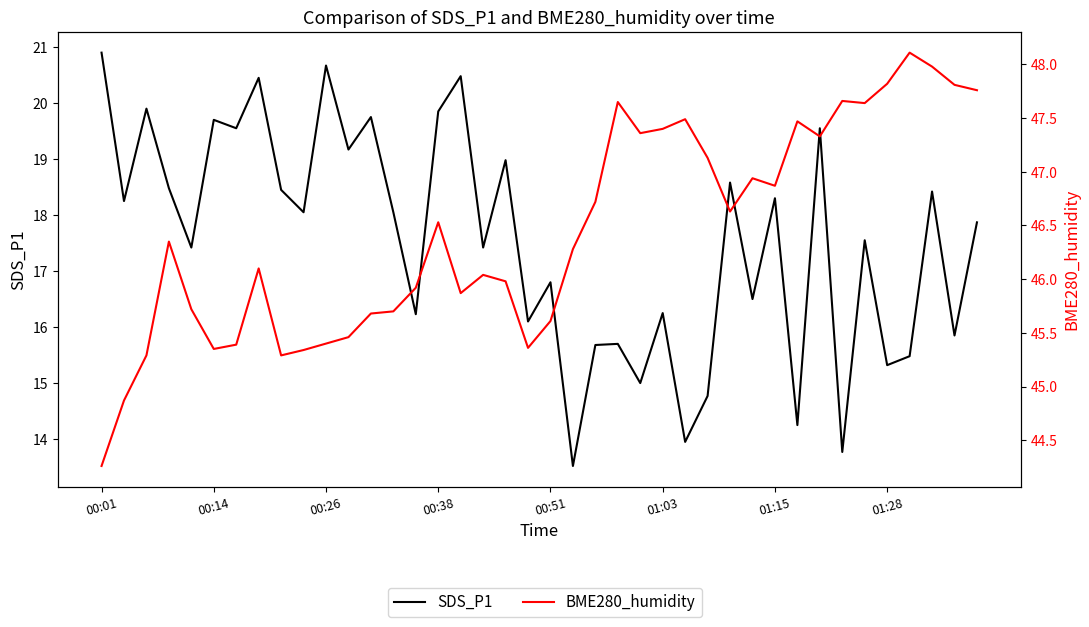

At which category is the sum across all series the highest?

32